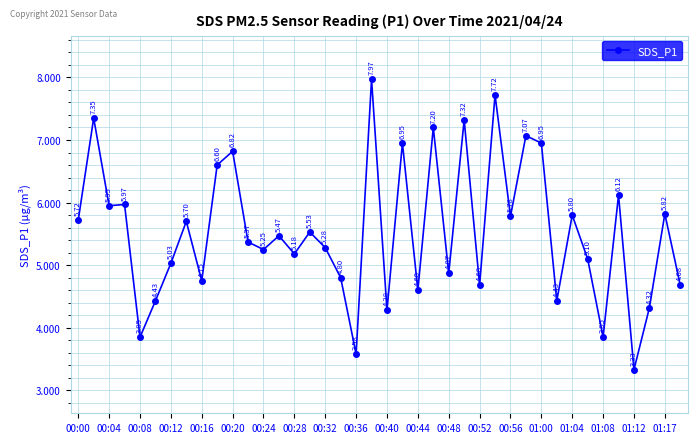

What is the difference between the second highest and second lowest values?

4.1